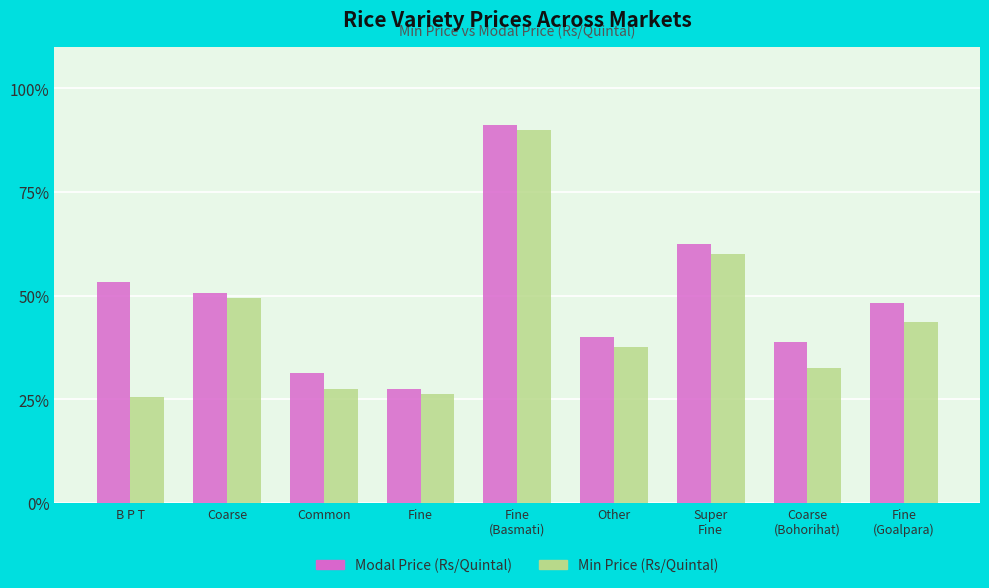

The value of Min Price (Rs/Quintal) at Coarse is 70.2. True or false?

False